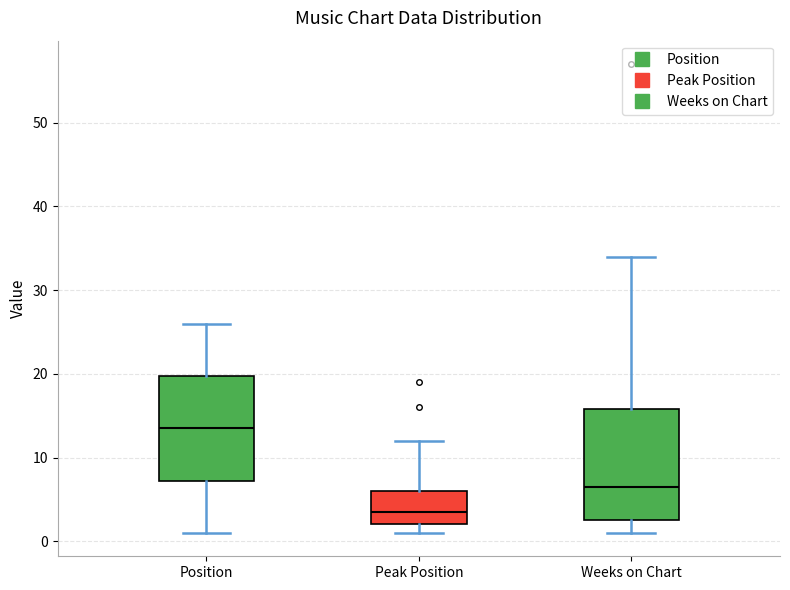

Reading left to right, read every box against the y-axis: the position of its median line, the range the box covers, and the ends of its whiskers. The values are not printed on the chart, so give them approximately, as read against the axis.

Position: median 14, box 7 to 20, whiskers 1 to 26
Peak Position: median 4, box 2 to 6, whiskers 1 to 12
Weeks on Chart: median 7, box 3 to 16, whiskers 1 to 34